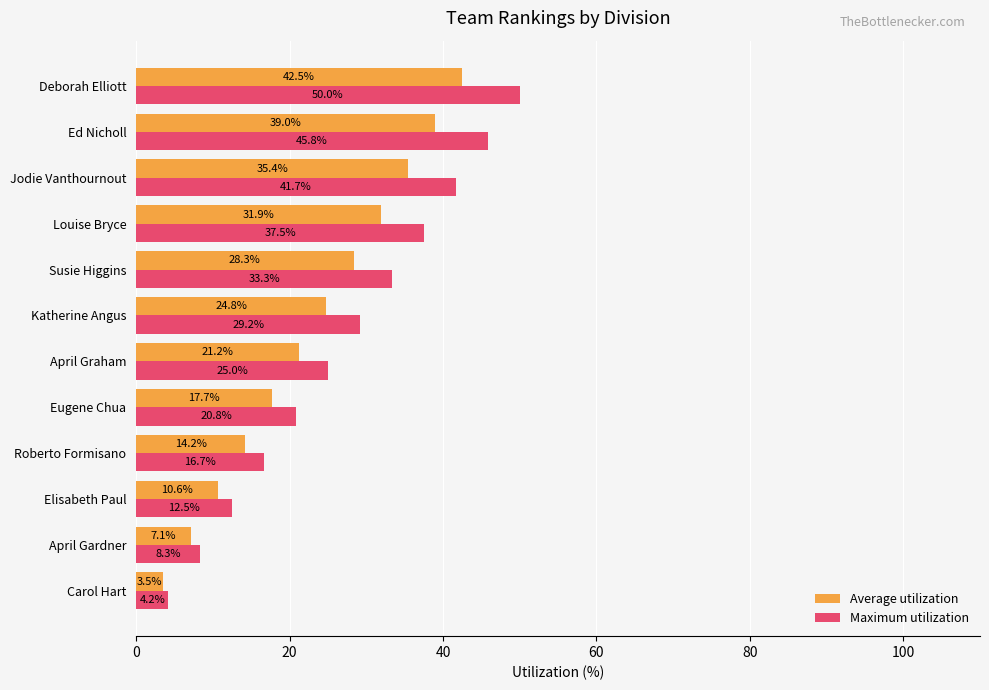

What are all the series names shown in the legend?

Average utilization, Maximum utilization